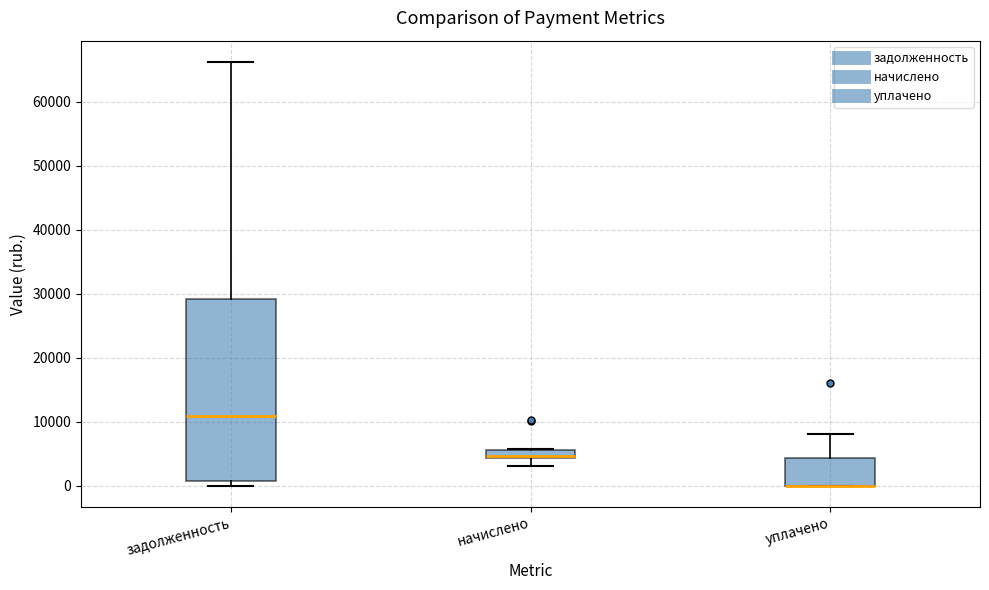

Where is the lower edge of the box for начислено on the y-axis? The values are not printed on the chart, so give them approximately, as read against the axis.

4000